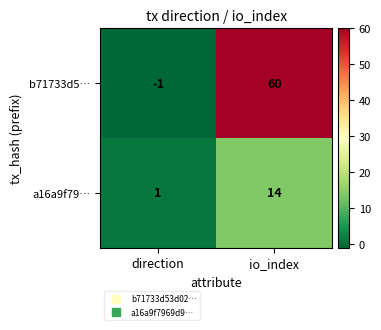

What is the difference between the maximum and minimum values in the b71733d5… series?

61